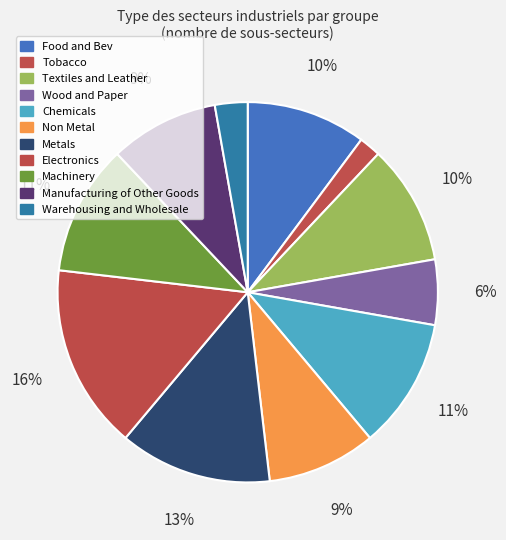

Count the number of slices in the pie.

11